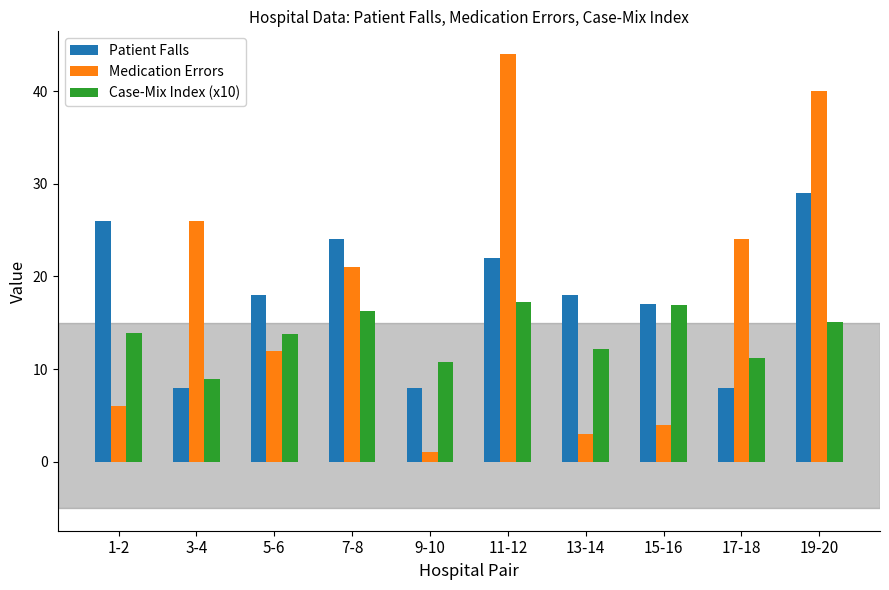

The value of Medication Errors at 15-16 is 1.5. True or false?

False